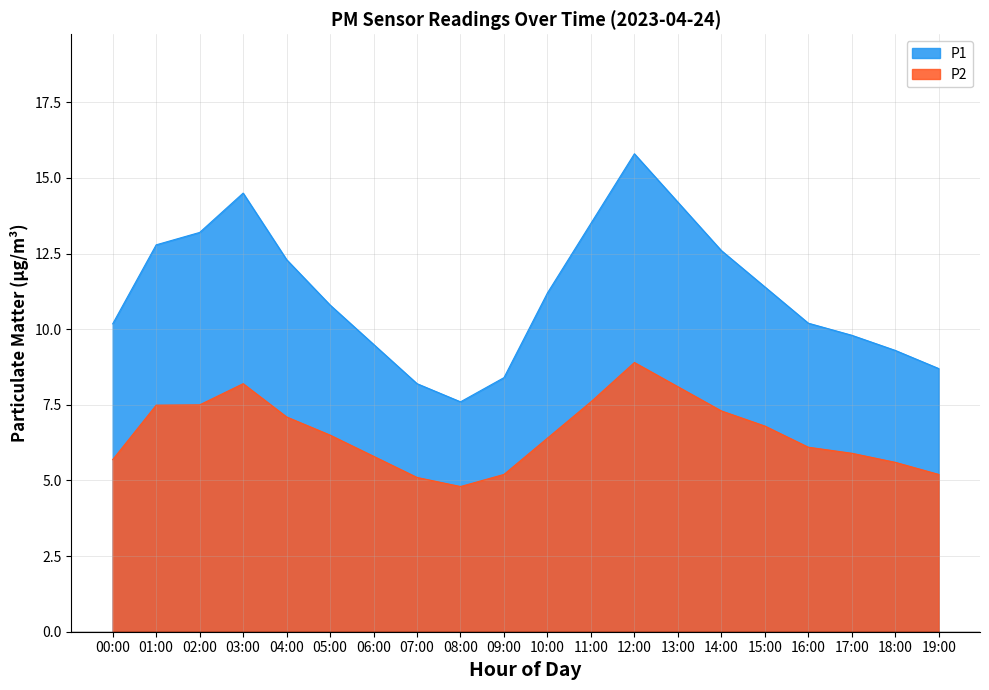

The value of P2 at 07:00 is 2.2. True or false?

False